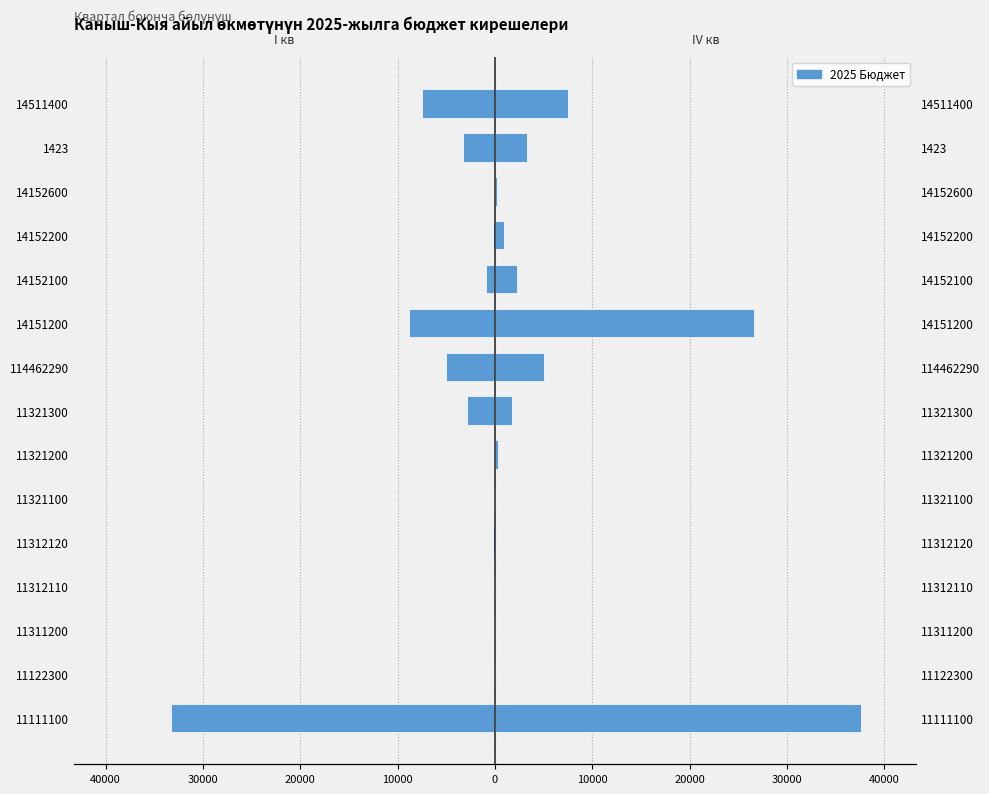

Does the chart contain any negative values?

Yes